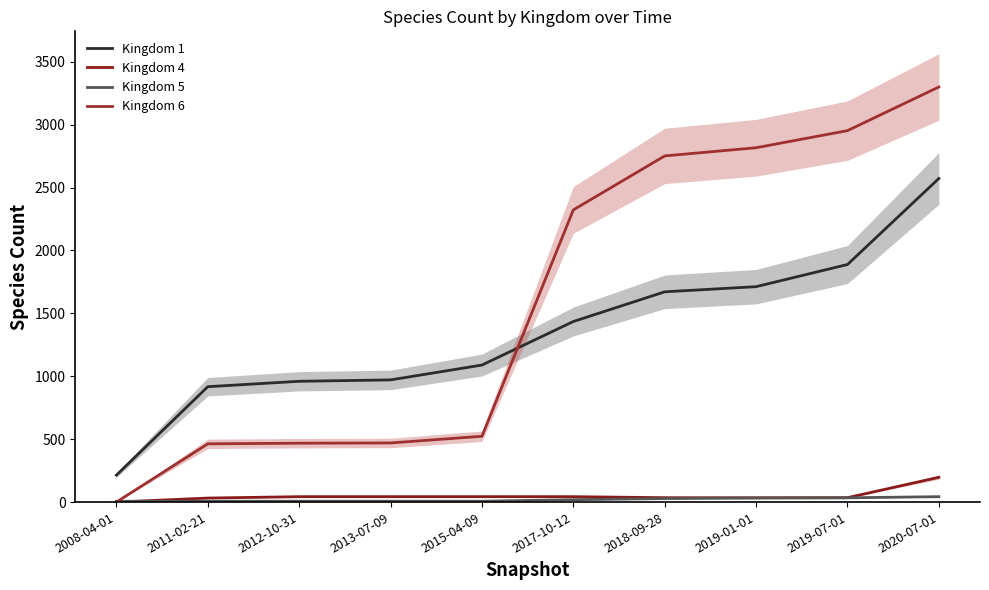

Is it true that Kingdom 6 equals 1692 at 2008-04-01?

False